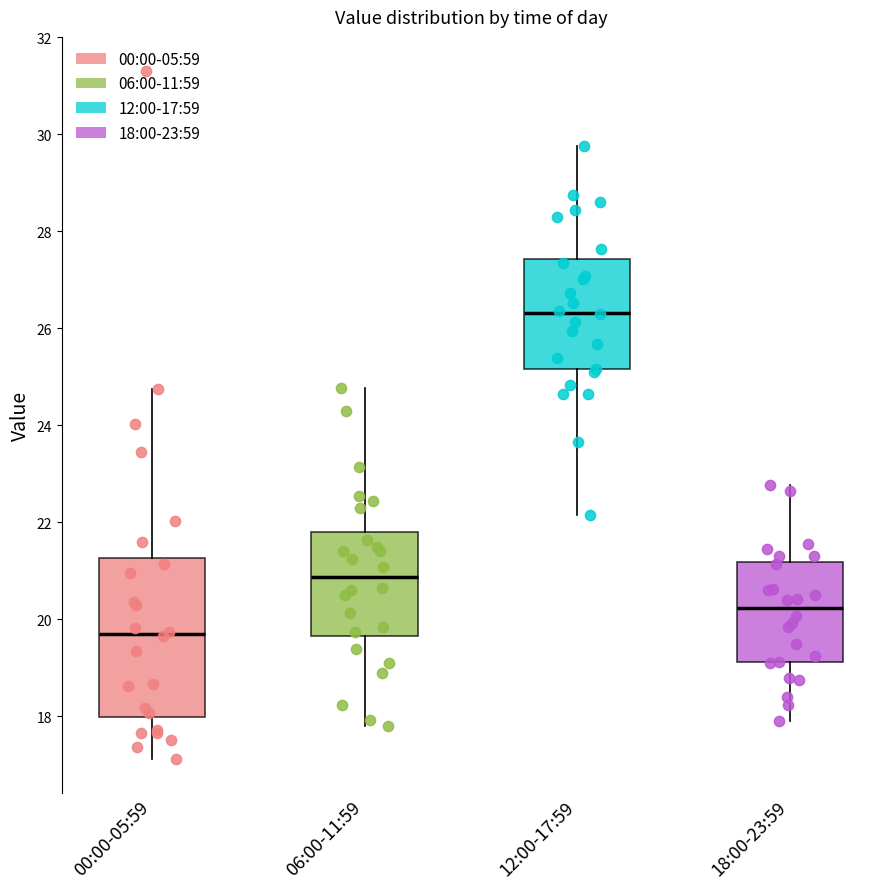

Where does the lower whisker of the box for 12:00-17:59 end on the y-axis? The values are not printed on the chart, so give them approximately, as read against the axis.

22.2